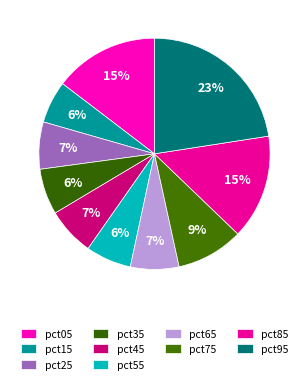

How many segments does this pie chart have?

10